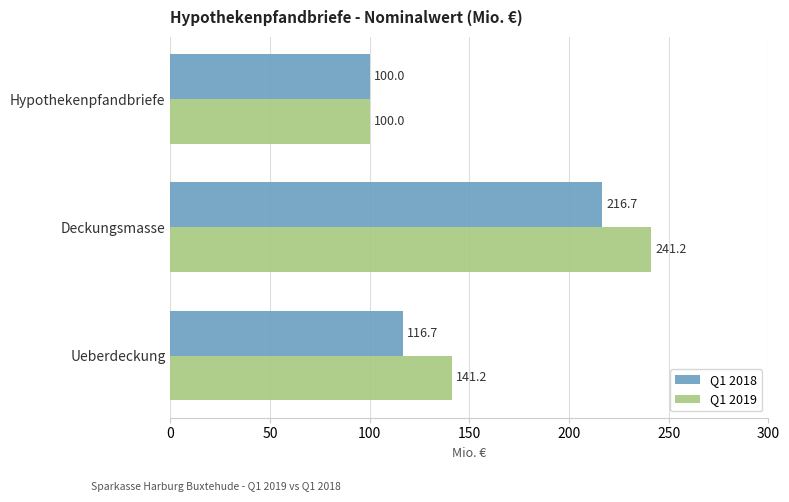

What are all the series names shown in the legend?

Q1 2018, Q1 2019